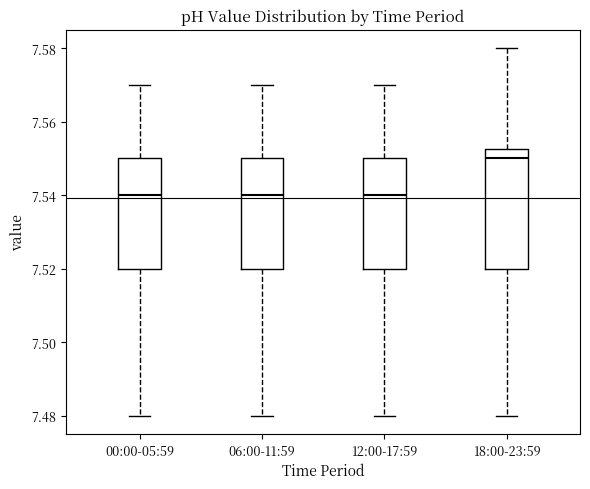

Where does the median line of the box for 06:00-11:59 sit on the y-axis? The values are not printed on the chart, so give them approximately, as read against the axis.

7.540